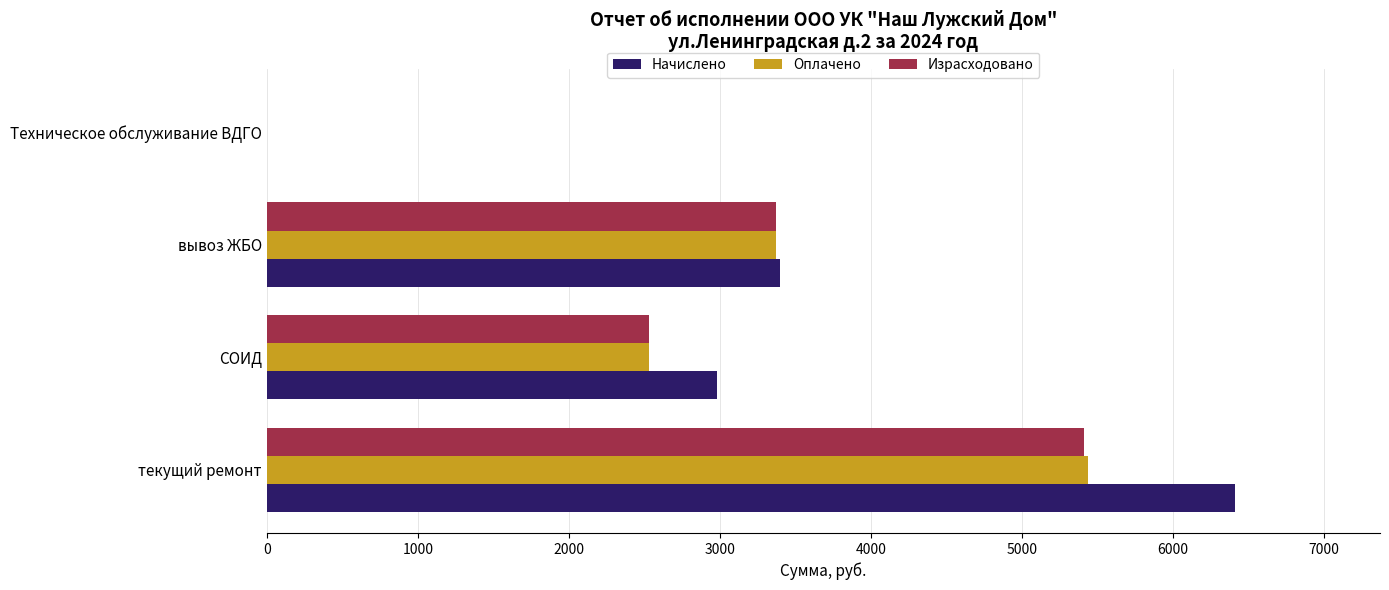

What is the maximum value shown in the chart?

6408.0